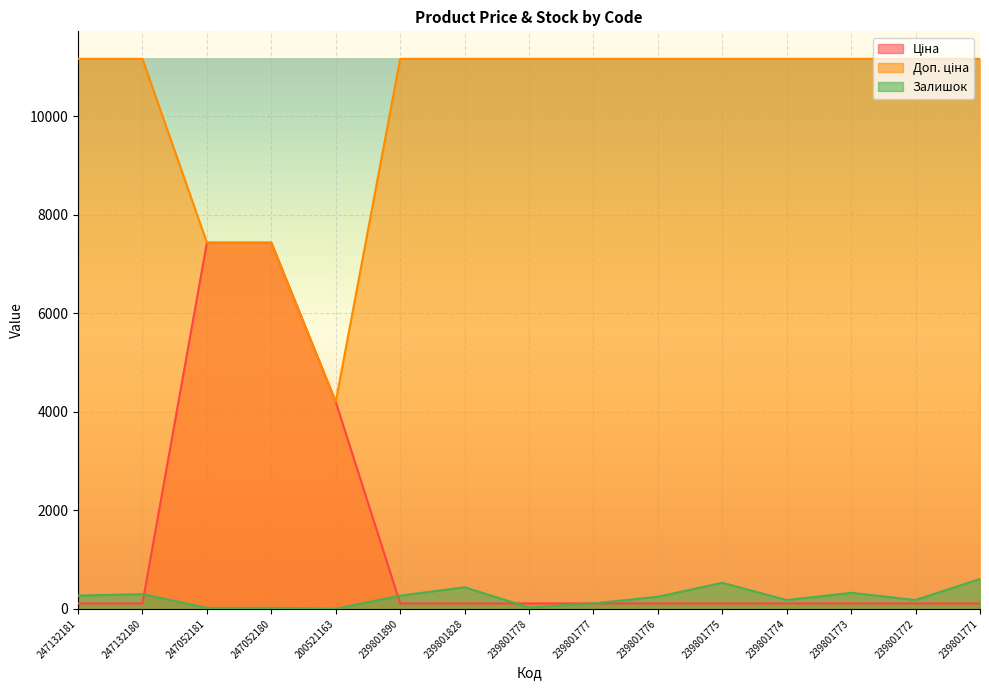

Count the number of data series in this chart.

3